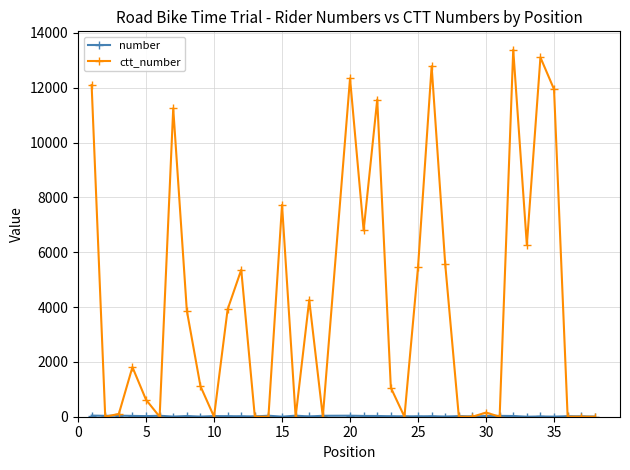

Does the chart display data point markers on the line(s)?

Yes